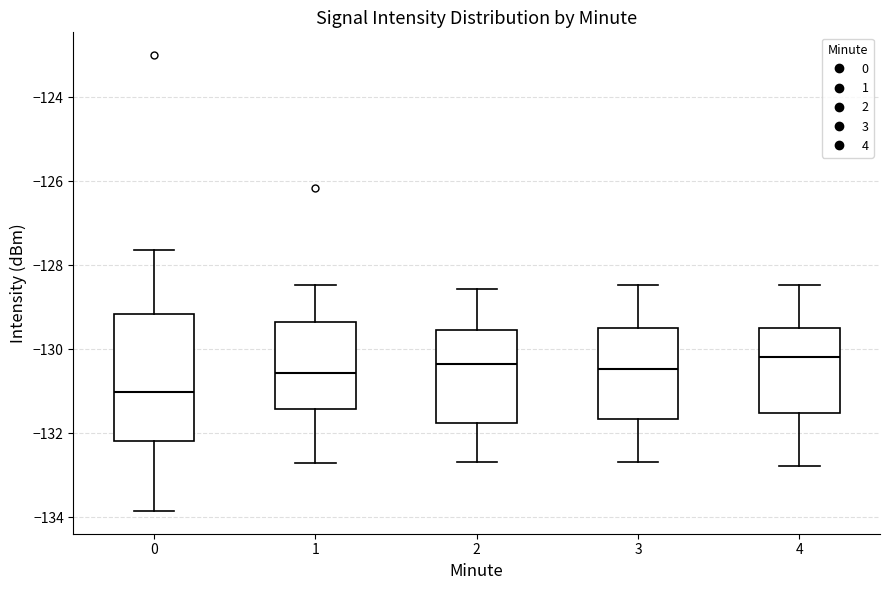

Reading left to right, transcribe this box plot: for each box, give where its median line is, the range the box spans, and where its two whiskers end, as read against the y-axis. The values are not printed on the chart, so give them approximately, as read against the axis.

0: median -131.0, box -132.2 to -129.2, whiskers -133.8 to -127.6
1: median -130.6, box -131.4 to -129.4, whiskers -132.8 to -128.4
2: median -130.4, box -131.8 to -129.6, whiskers -132.6 to -128.6
3: median -130.4, box -131.6 to -129.4, whiskers -132.6 to -128.4
4: median -130.2, box -131.6 to -129.4, whiskers -132.8 to -128.4